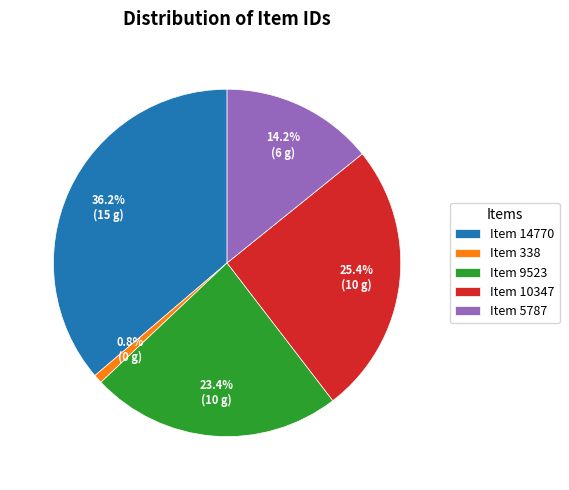

What is the ratio of the value at Item 14770 to the value at Item 10347?

1.4